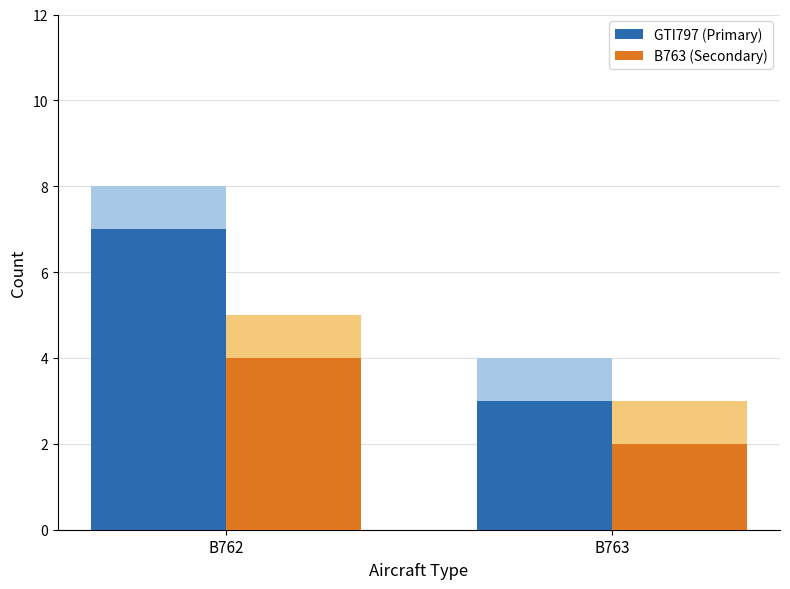

Reading left to right, list all the values displayed in this chart.

GTI797 (Primary): 7	3
B763 (Secondary): 4	2